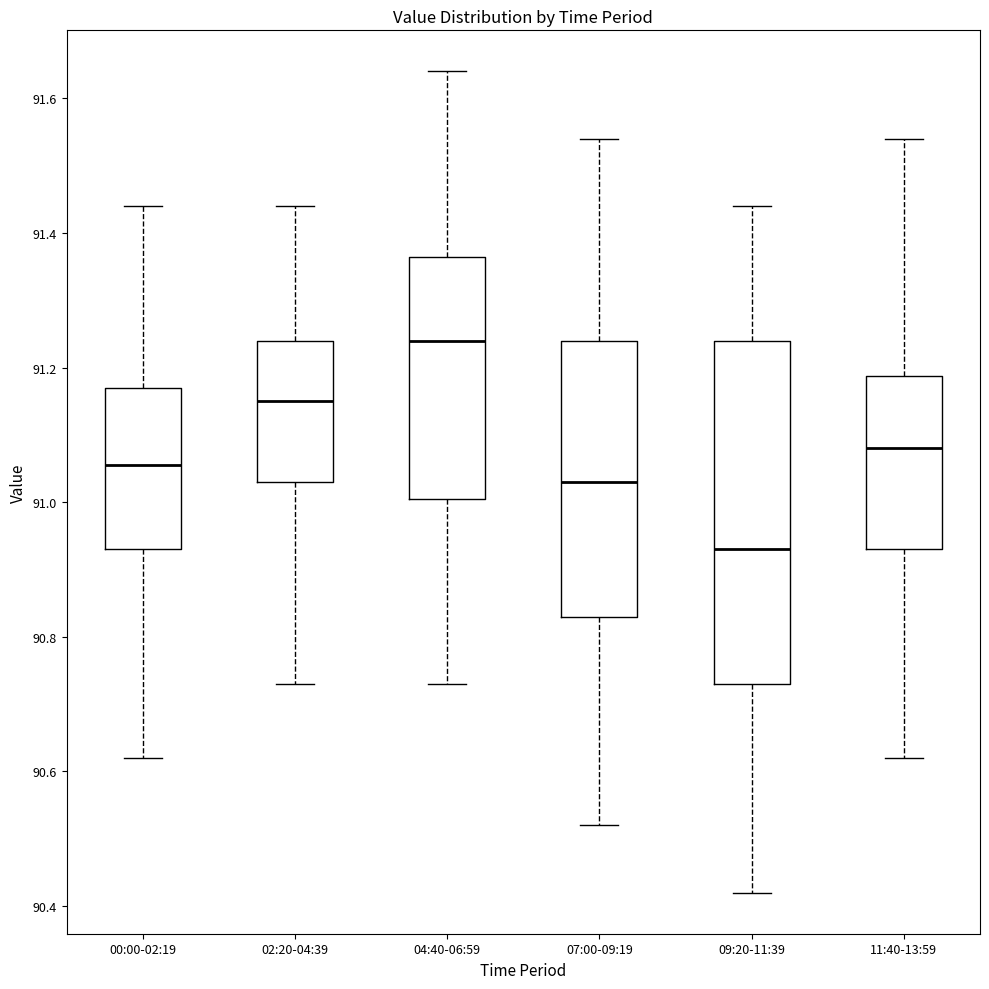

Which box has the lowest median line?

09:20-11:39